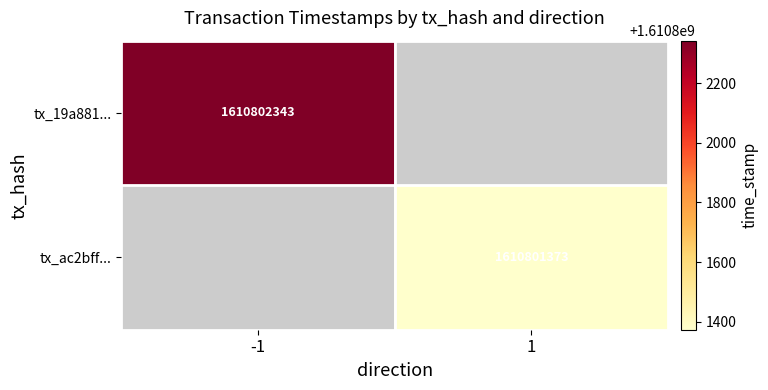

What is the highest value of the ac2bff861f3231611196861999d340b084aebd4 series?

1610801373